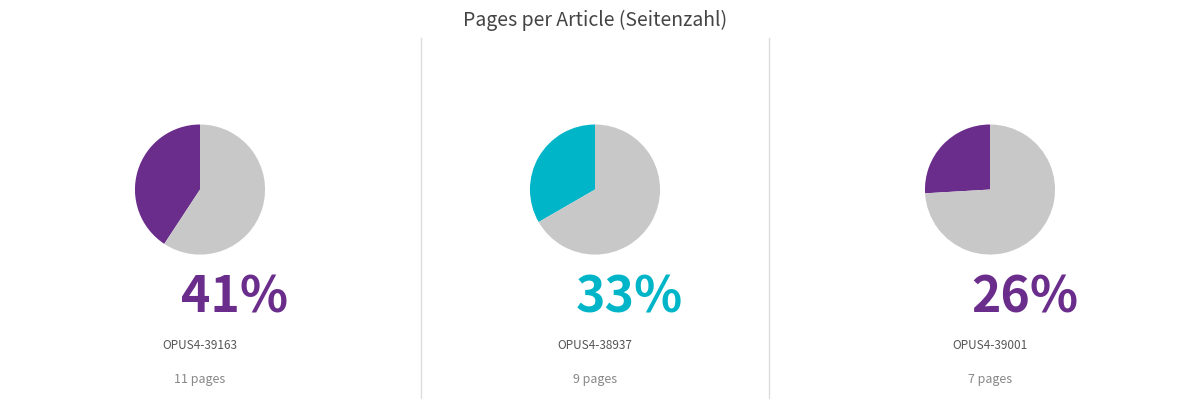

How many segments does this pie chart have?

3